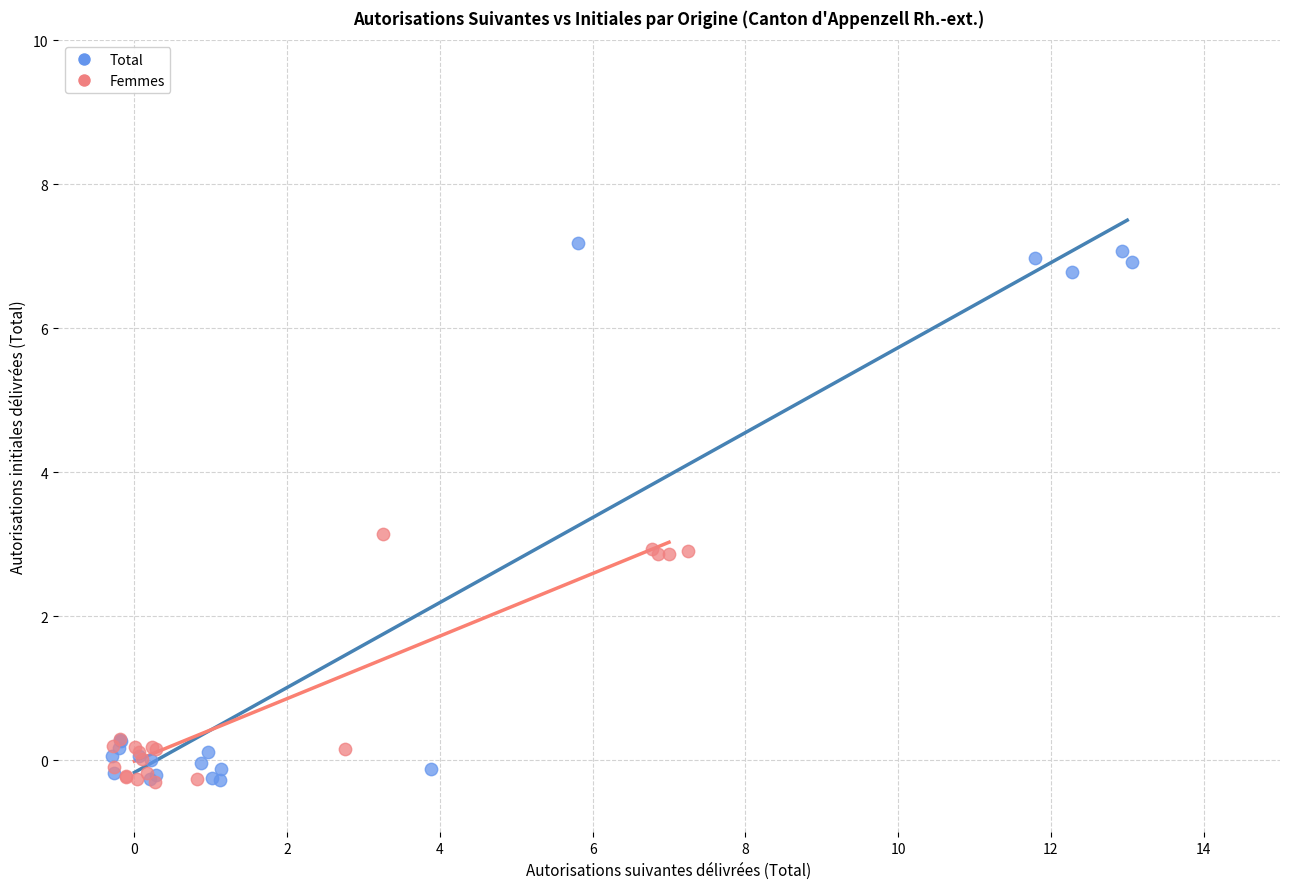

Which series has the widest spread of Y values?

Total